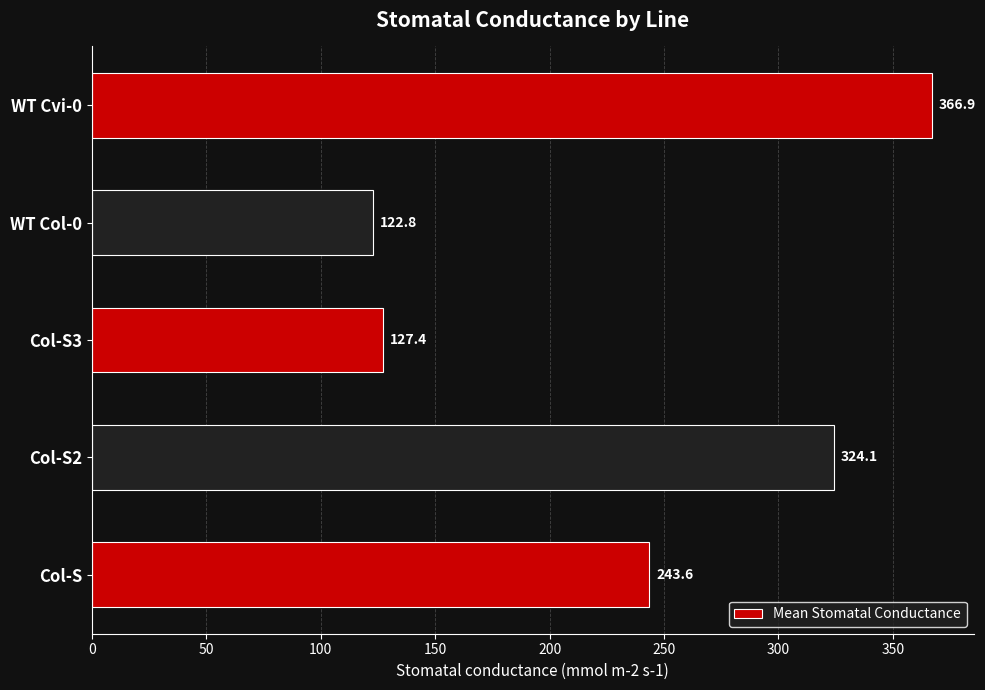

What is the ratio of the value at Col-S2 to the value at WT Cvi-0?

0.9